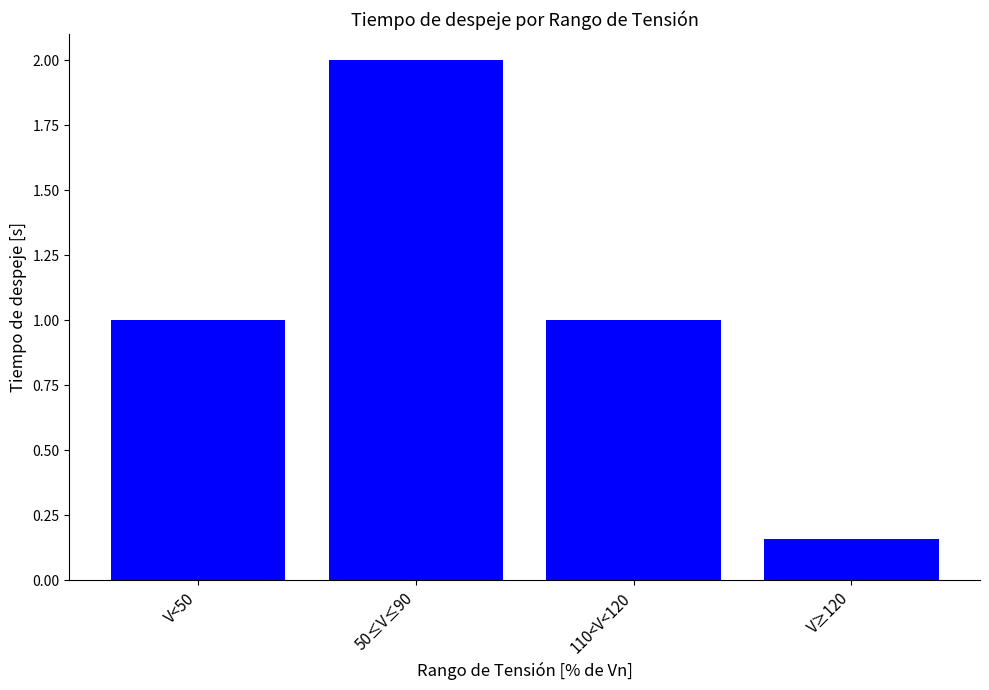

What is the ratio of the value at V≥120 to the value at 50≤V≤90?

0.1